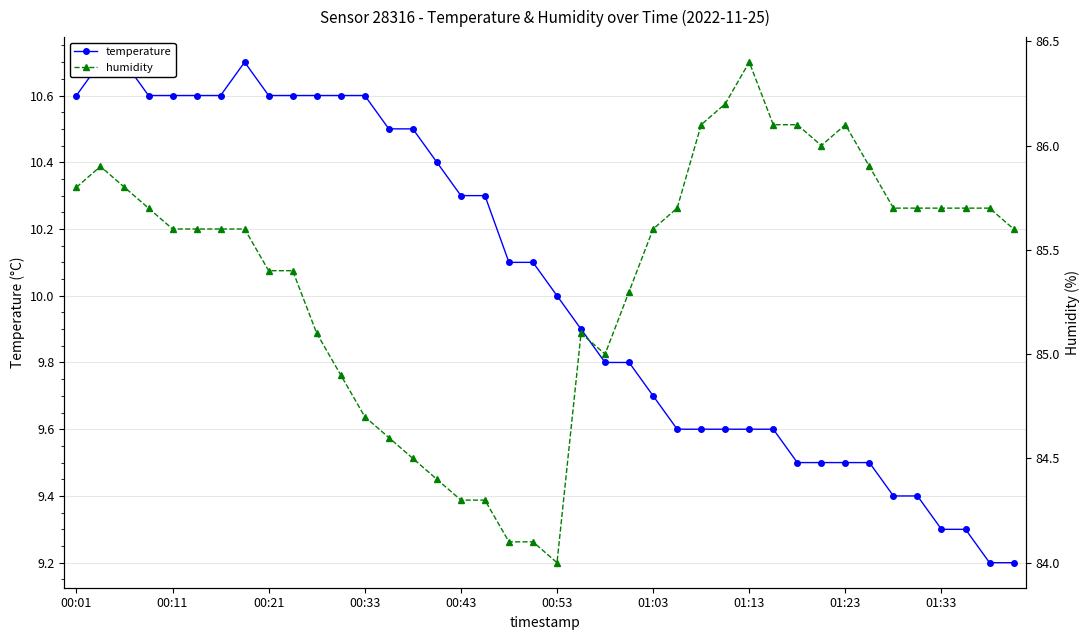

What is the difference between the second highest and minimum values in the humidity series?

2.2